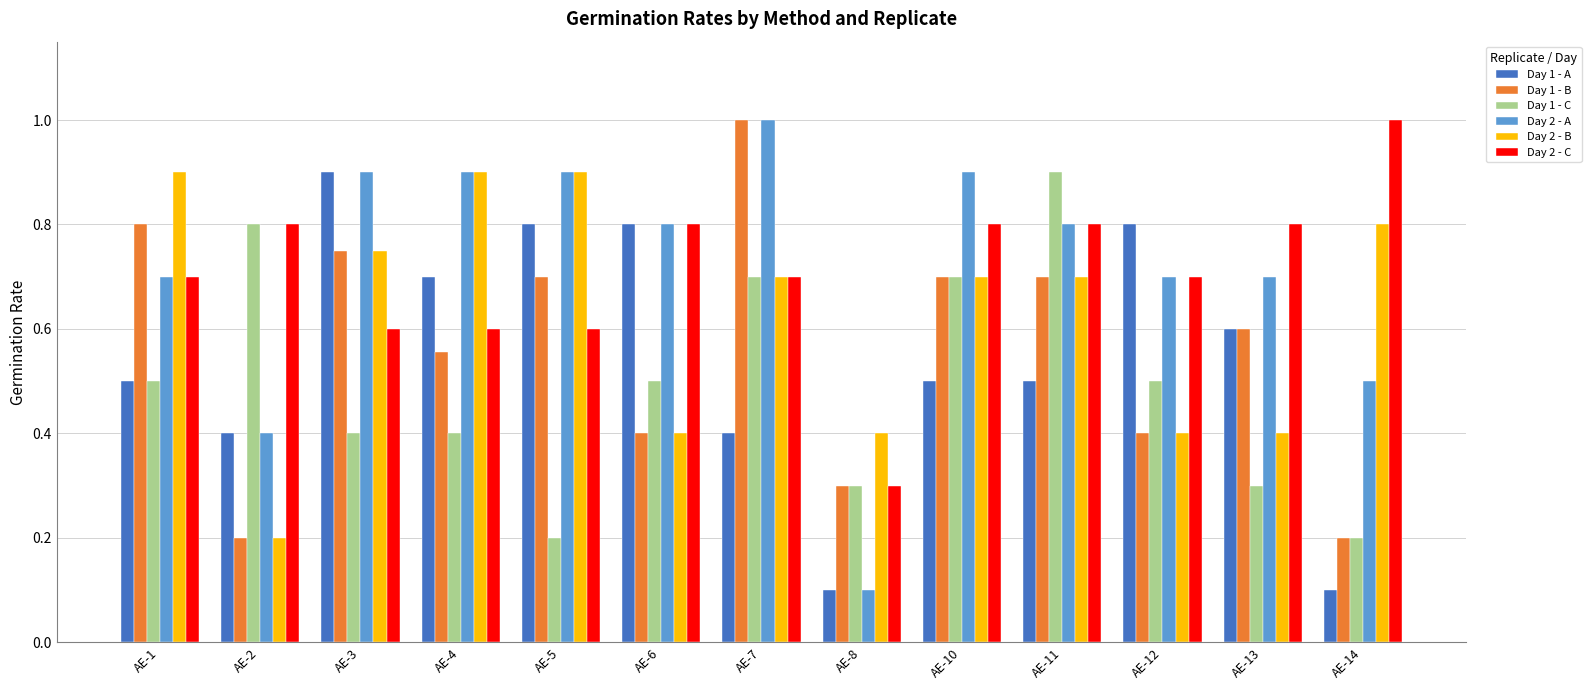

What is the minimum value shown in the chart?

0.1